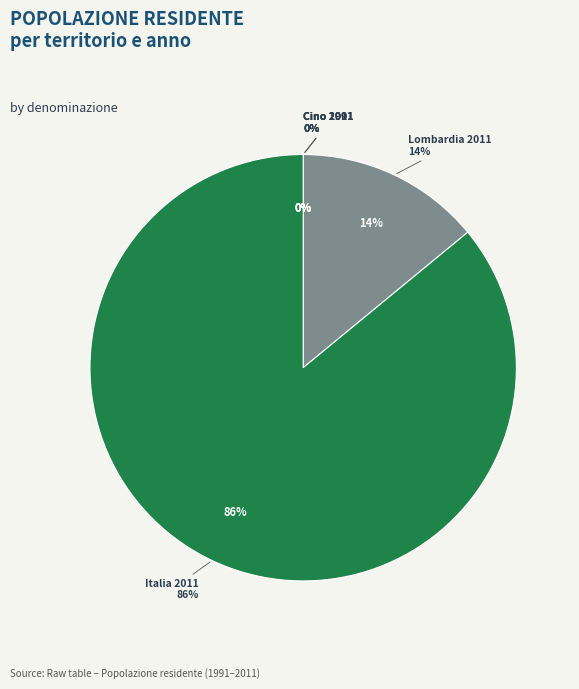

Is it true that Cino 2011 is 0% of the pie?

True